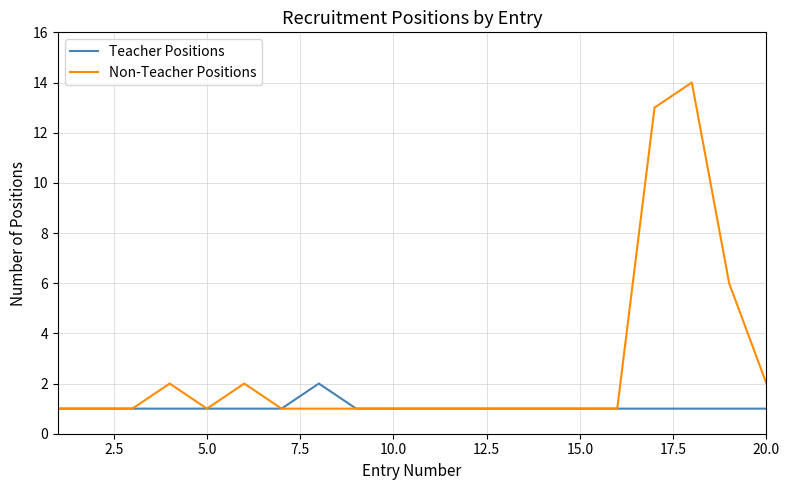

Which series has the largest total across all categories?

Non-Teacher Positions